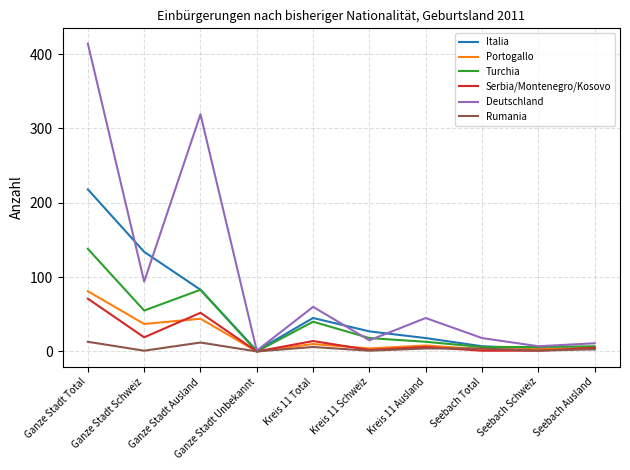

What is the greatest value displayed?

414